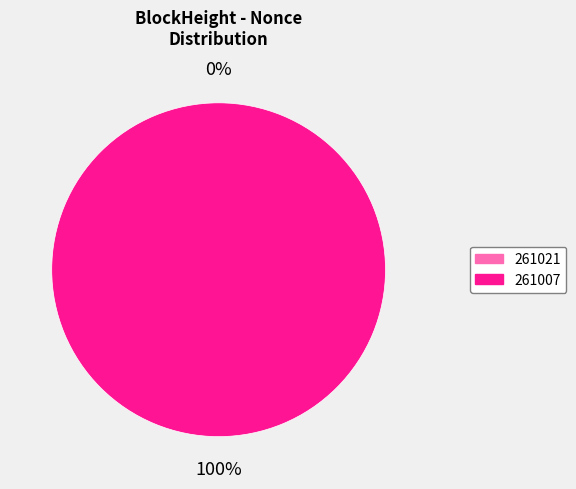

To the nearest percent, what is the average slice percentage?

50%